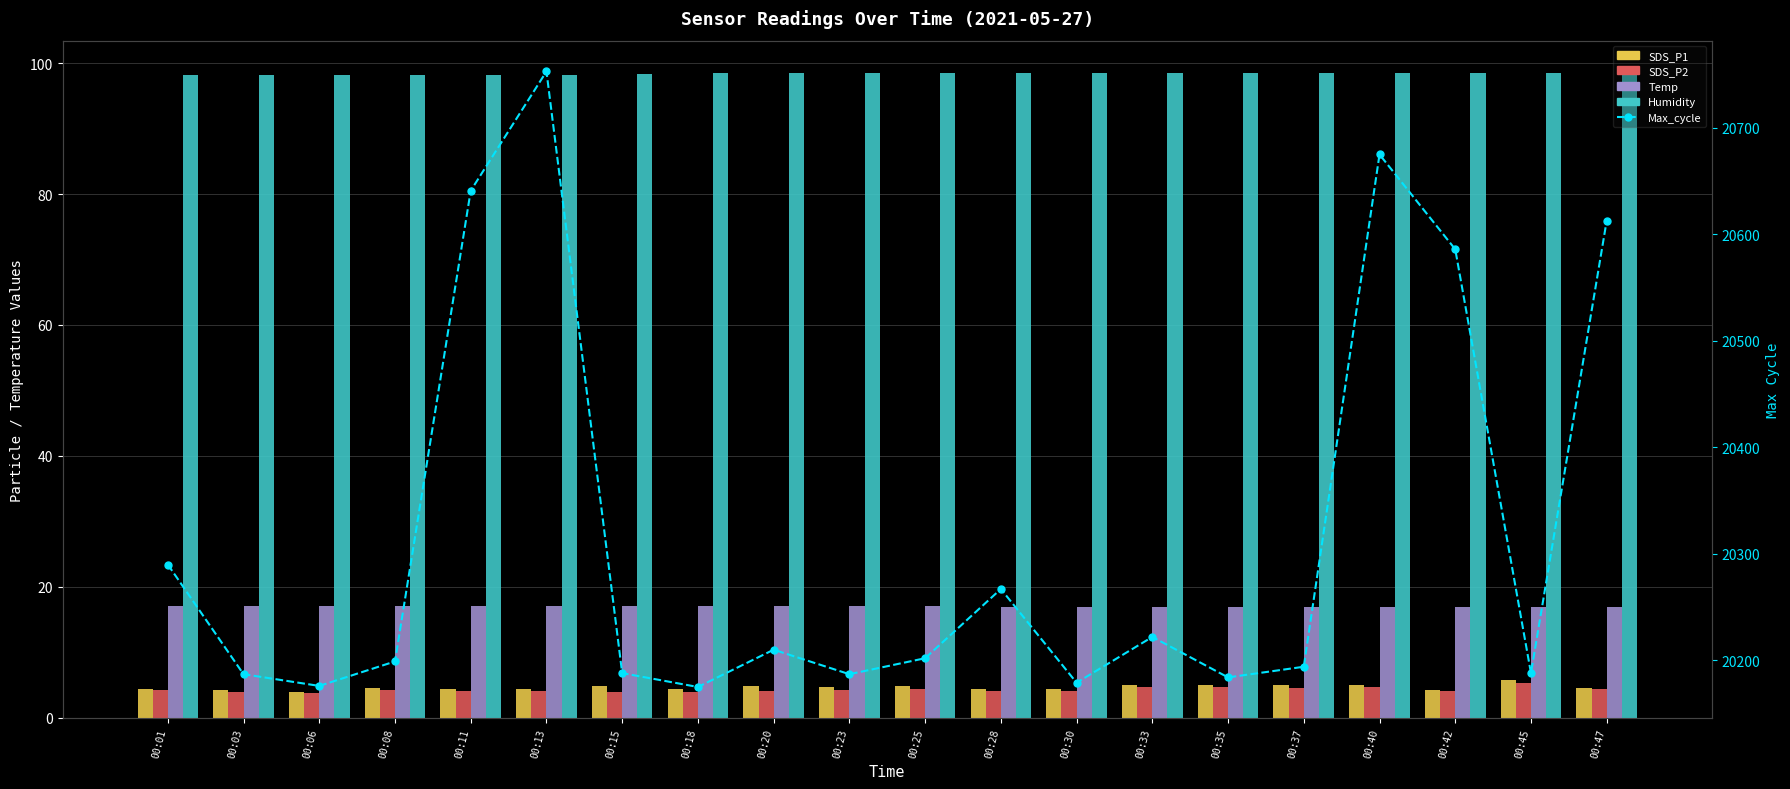

What is the greatest value displayed?

20753.0